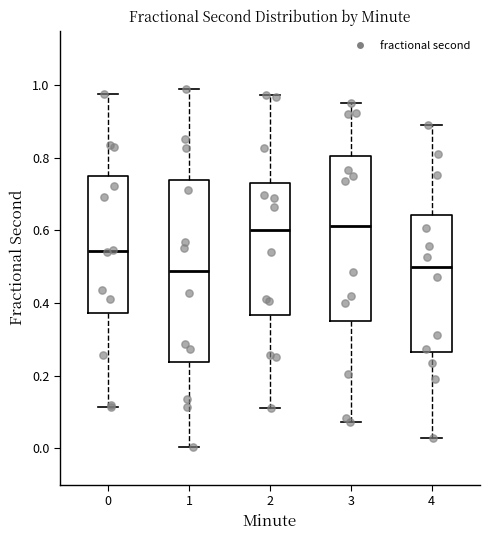

Reading left to right, read every box against the y-axis: the position of its median line, the range the box covers, and the ends of its whiskers. The values are not printed on the chart, so give them approximately, as read against the axis.

0: median 0.54, box 0.38 to 0.74, whiskers 0.12 to 0.98
1: median 0.48, box 0.24 to 0.74, whiskers 0.00 to 1.00
2: median 0.60, box 0.36 to 0.72, whiskers 0.12 to 0.98
3: median 0.62, box 0.36 to 0.80, whiskers 0.08 to 0.96
4: median 0.50, box 0.26 to 0.64, whiskers 0.02 to 0.90